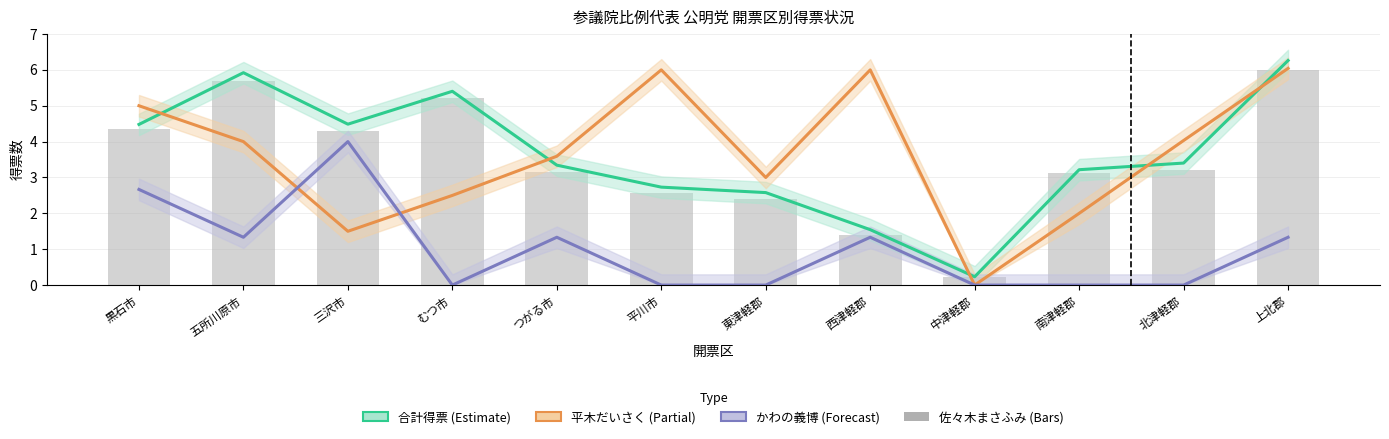

What is the sum of all 佐々木まさふみ (col_2) values?

41.6